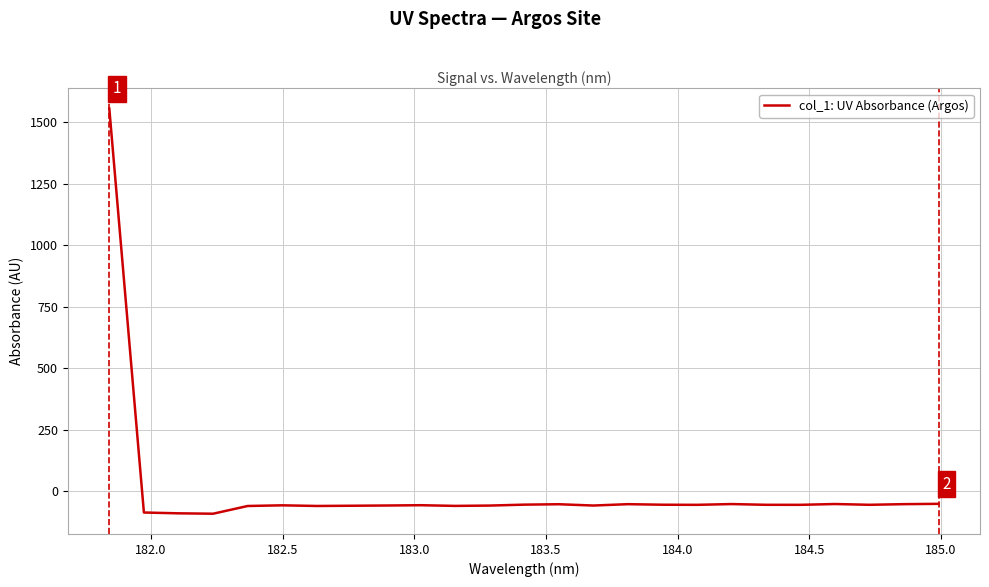

What is the minimum value shown in the chart?

-92.6